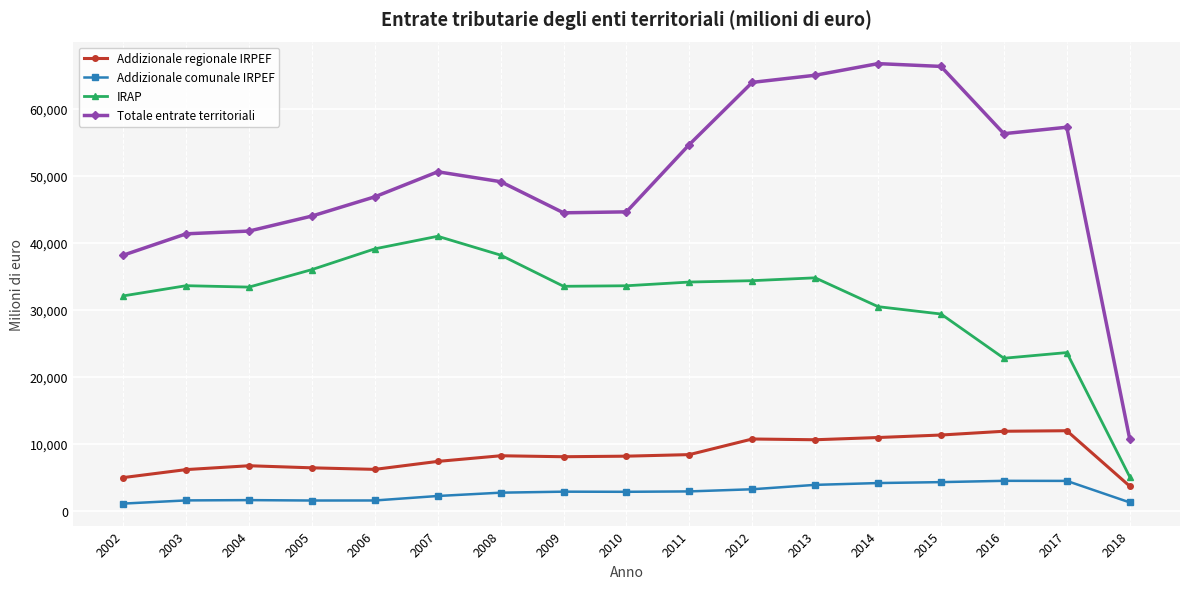

The value of Addizionale regionale IRPEF at 2016 is 11884. True or false?

True